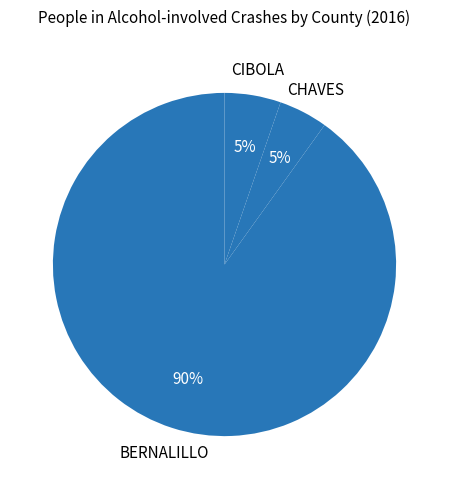

To the nearest percent, what is the difference between the largest and smallest slice percentages?

85%